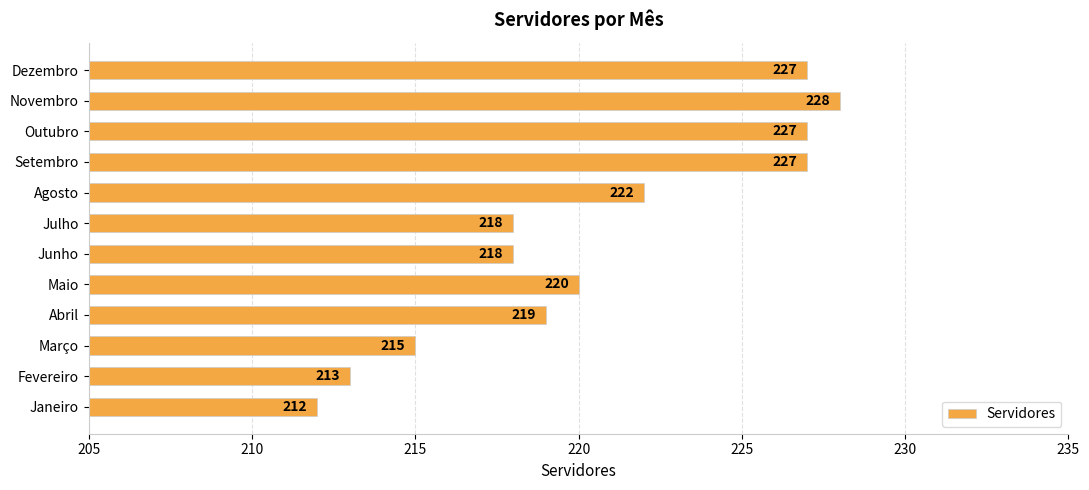

Reading top to bottom, list all the values displayed in this chart.

227	228	227	227	222	218	218	220	219	215	213	212